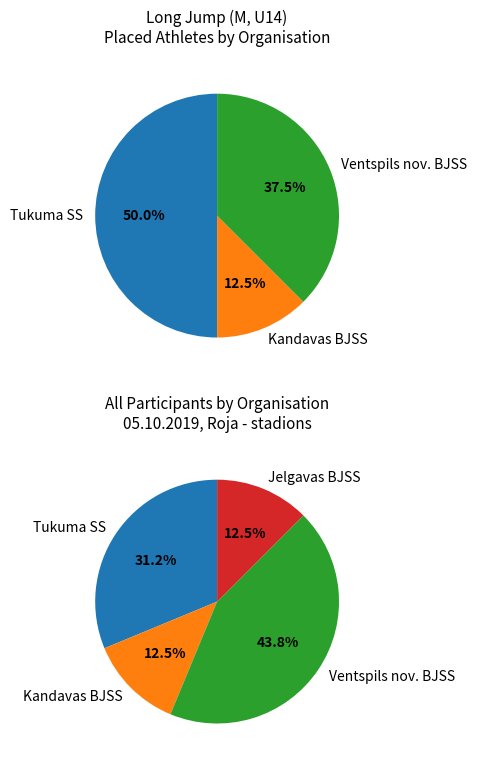

Count the number of slices in the pie.

4